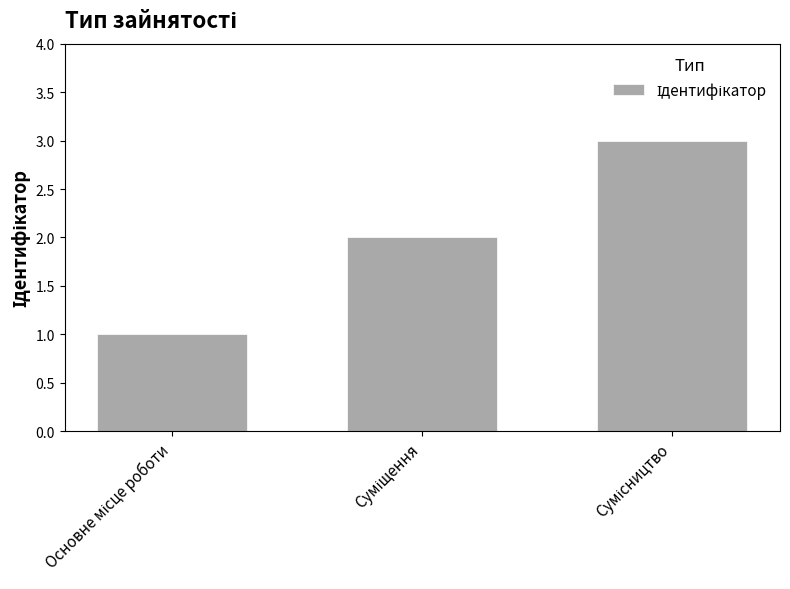

Count the values in the range 1 to 3.

3